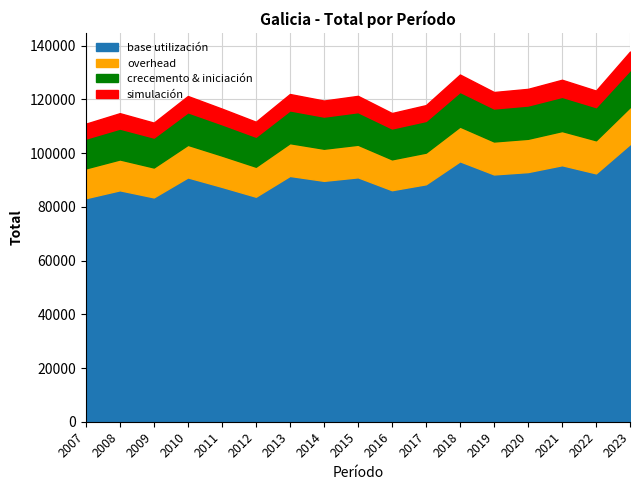

Reading left to right, list all the values displayed in this chart.

2007=110941	2008=114856	2009=111335	2010=121246	2011=116554	2012=111667	2013=121988	2014=119552	2015=121297	2016=114906	2017=117852	2018=129241	2019=122731	2020=123904	2021=127296	2022=123258	2023=137788